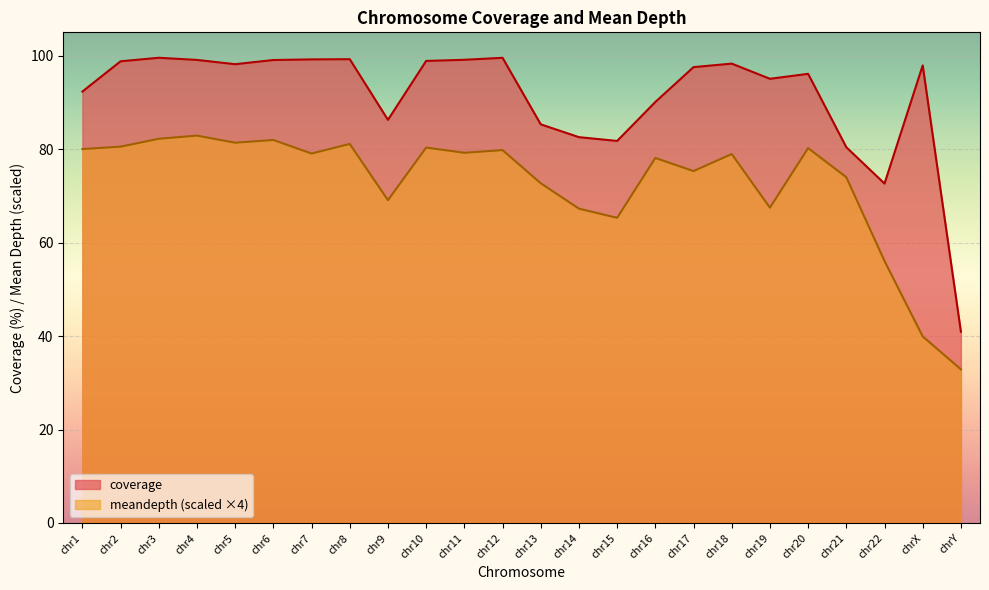

Is it true that coverage equals 177.7 at chr8?

False